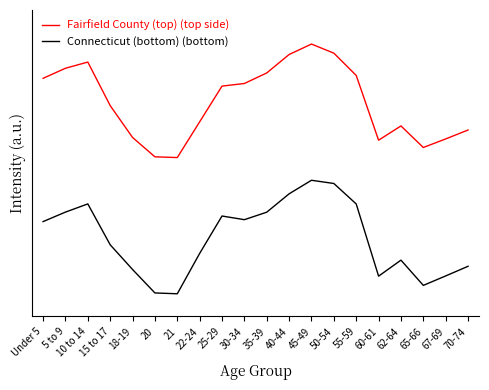

What is the label of the 5th point from the right?

60-61